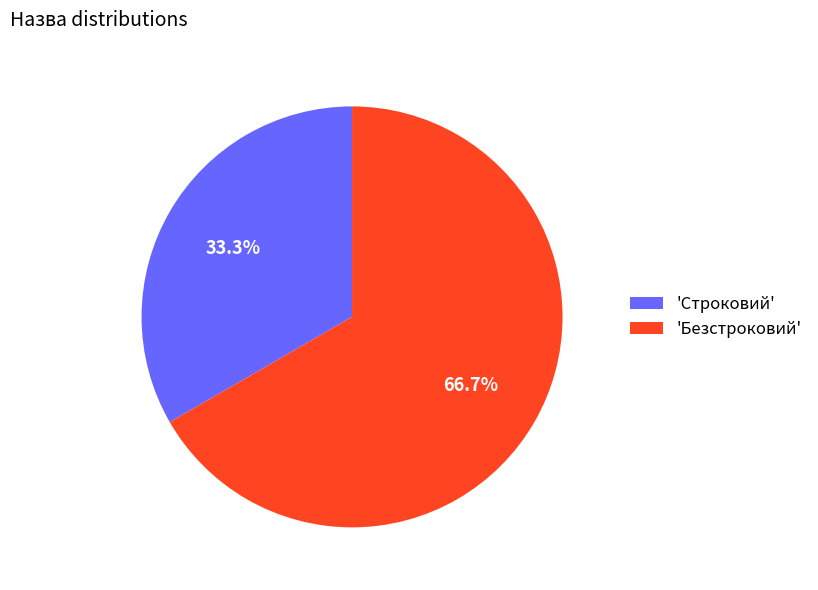

Which has a higher value, 'Строковий' or 'Безстроковий'?

'Безстроковий'